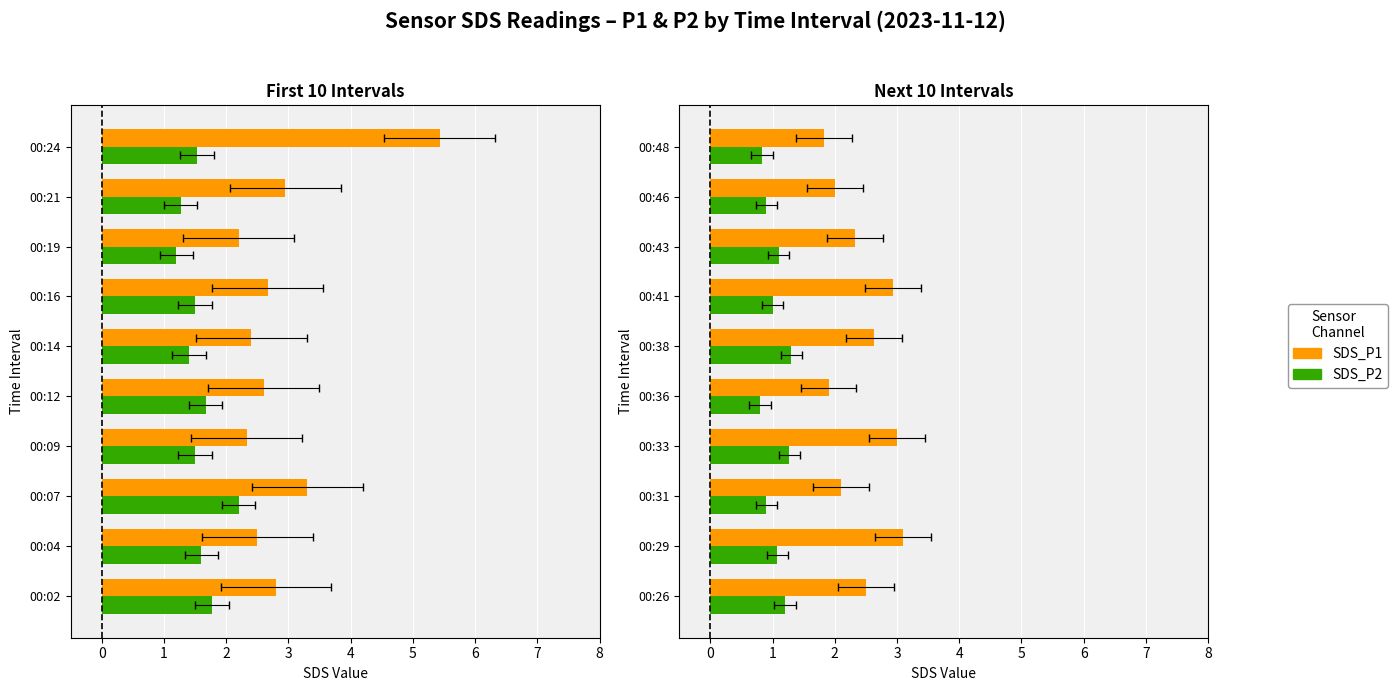

How many groups of bars are there?

10